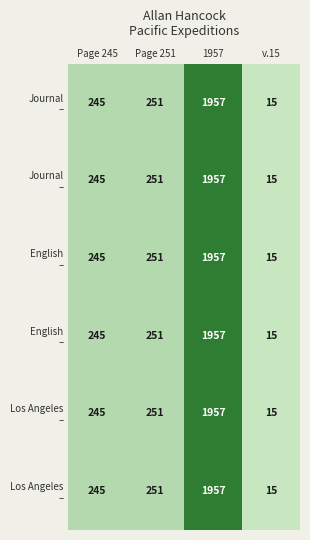

What is the total value across all series at v.15?

90